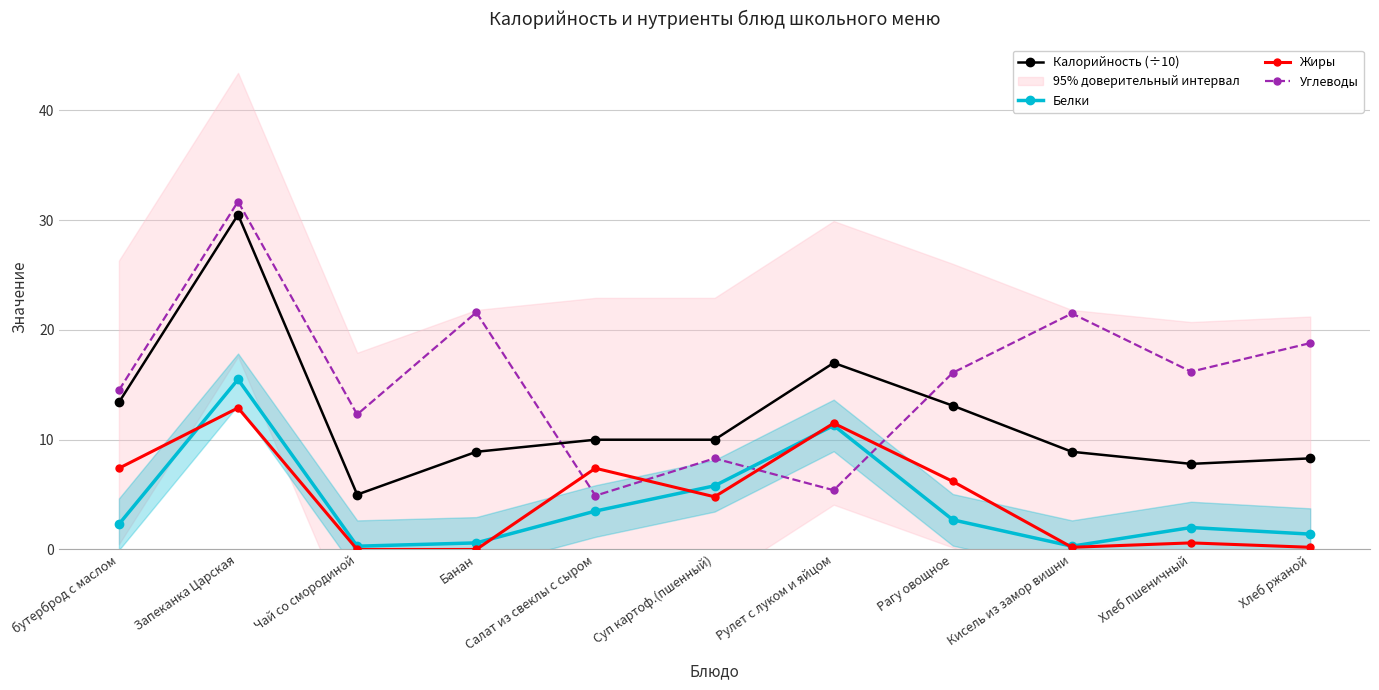

What is the spread (max minus min) of values at Банан?

21.6